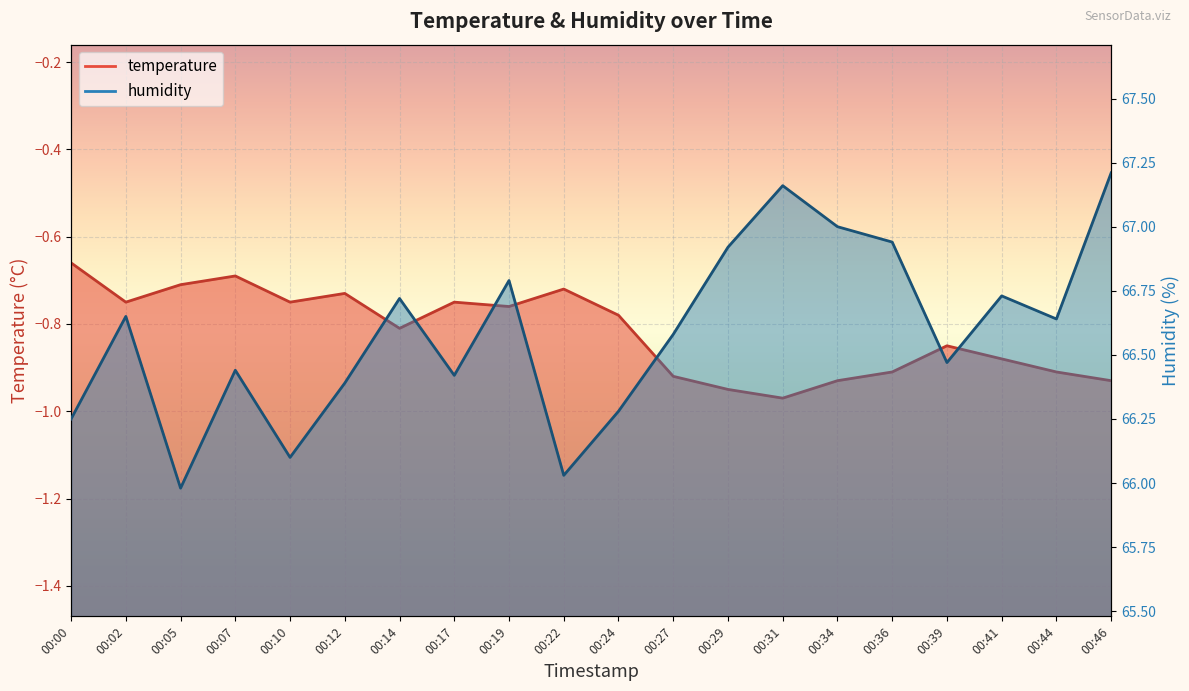

List the labels in order of temperature value, largest first.

00:00, 00:07, 00:05, 00:22, 00:12, 00:02, 00:10, 00:17, 00:19, 00:24, 00:14, 00:39, 00:41, 00:36, 00:44, 00:27, 00:34, 00:46, 00:29, 00:31